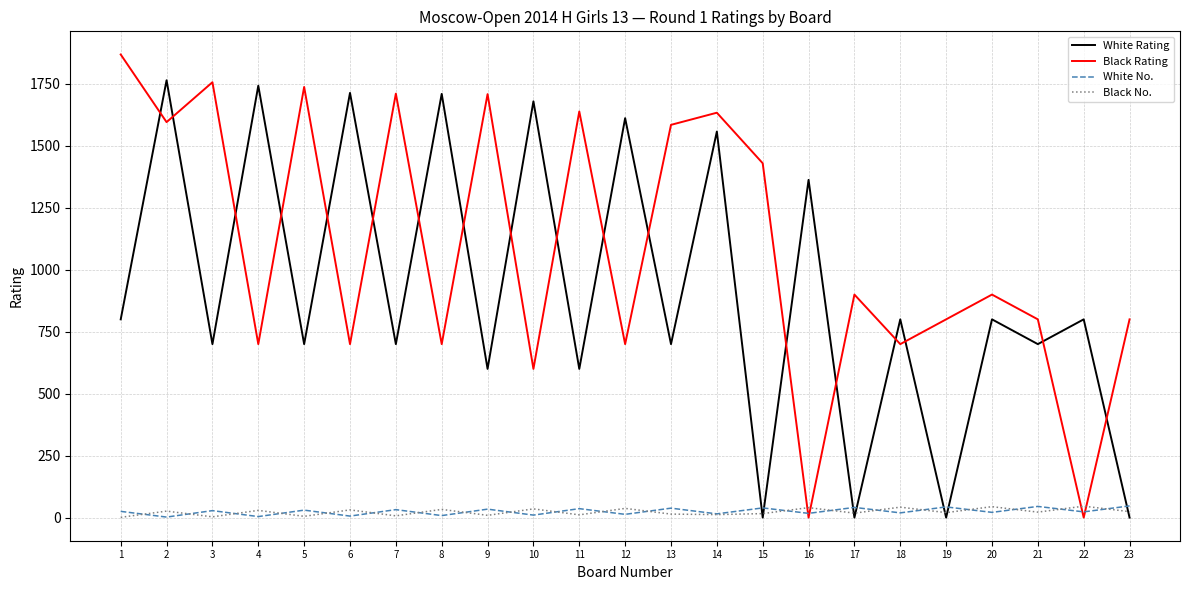

How many series are shown in this chart?

4